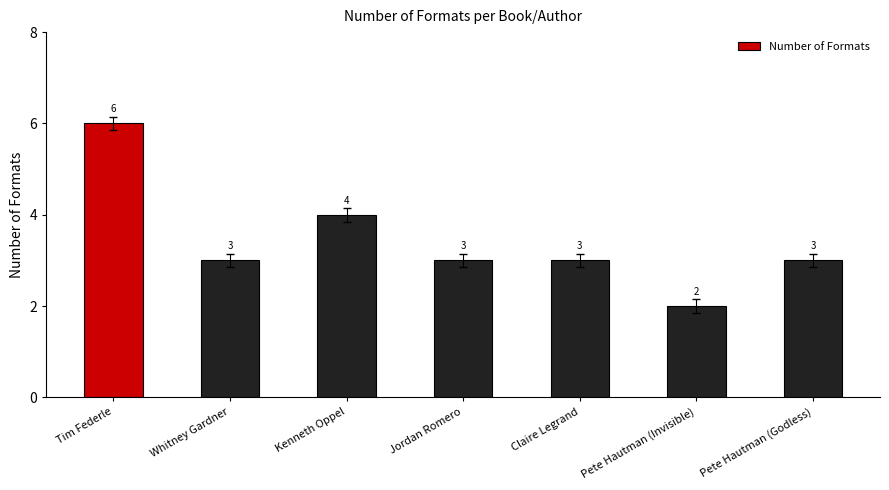

Count the values in the range 3 to 4.

5